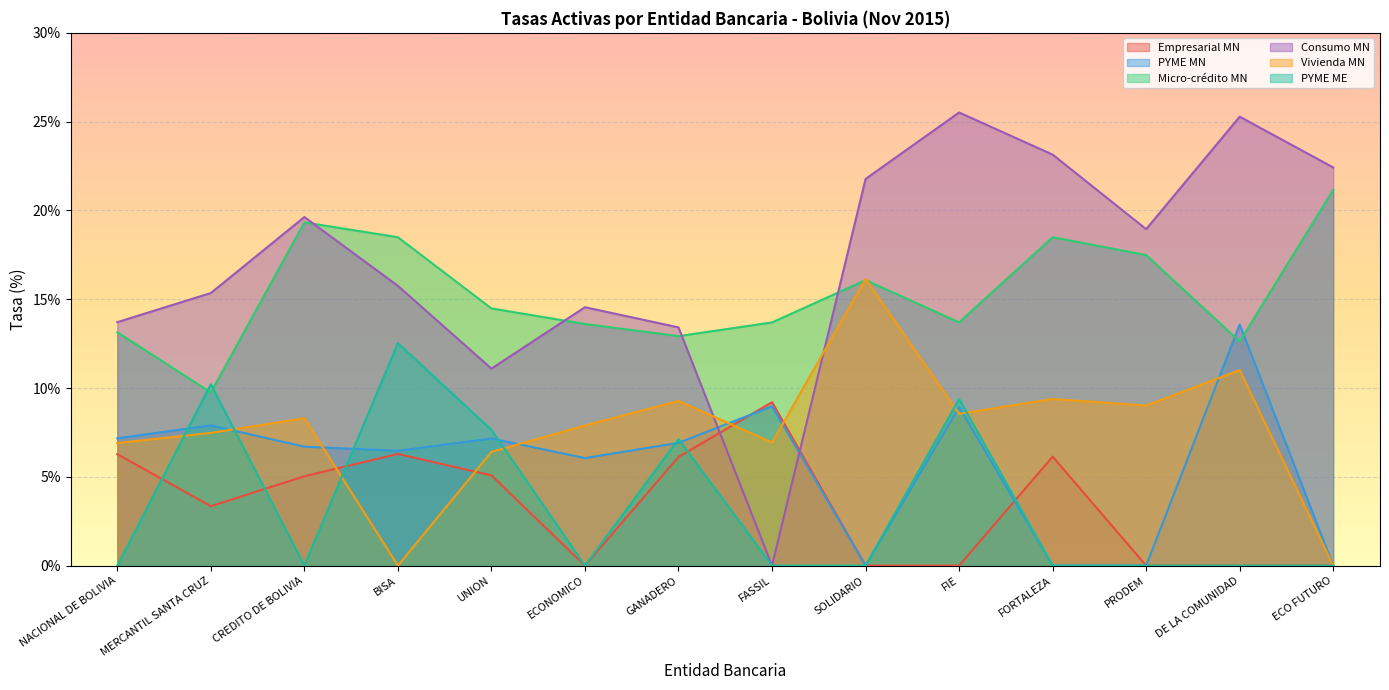

What position from the left is CREDITO DE BOLIVIA?

3